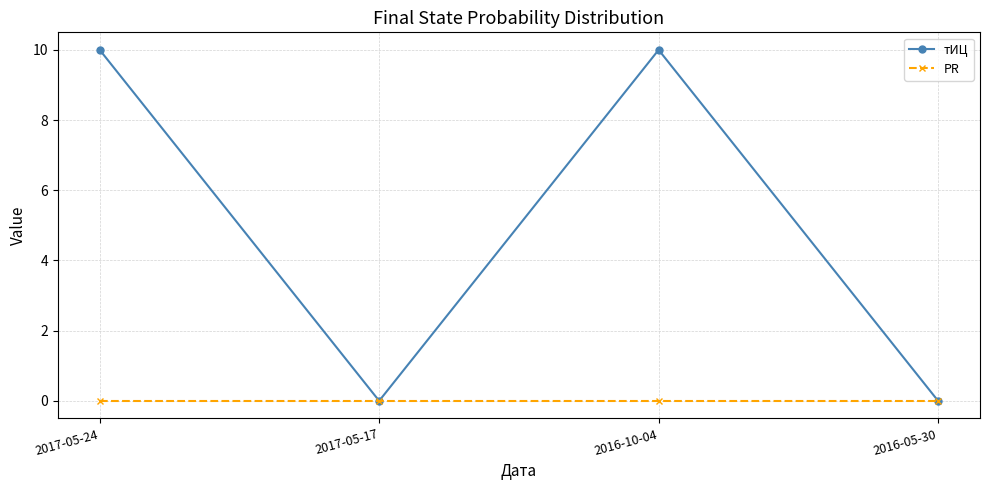

What is the spread (max minus min) of values at 2016-10-04?

10